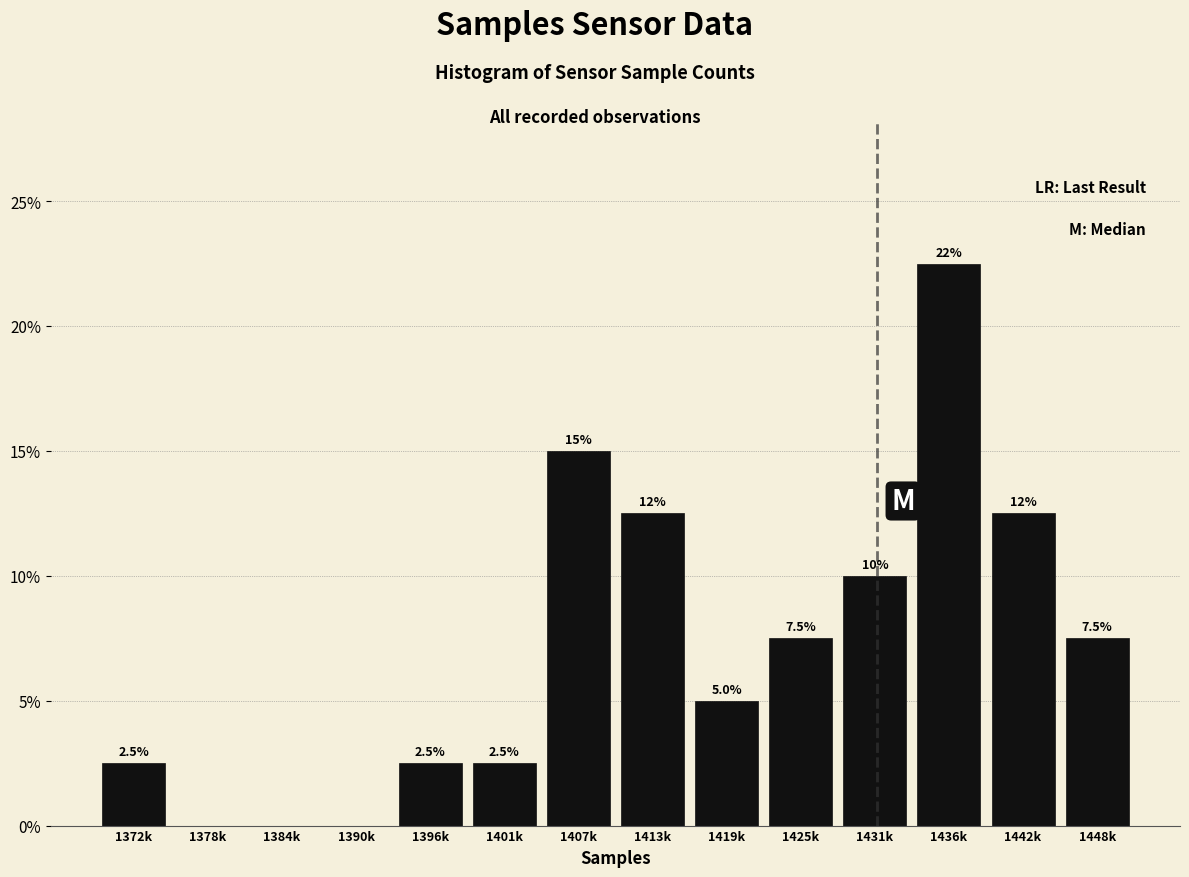

Reading left to right, list all the values displayed in this chart.

1372k=2.5	1378k=0.0	1384k=0.0	1390k=0.0	1396k=2.5	1401k=2.5	1407k=15.0	1413k=12.5	1419k=5.0	1425k=7.5	1431k=10.0	1436k=22.5	1442k=12.5	1448k=7.5